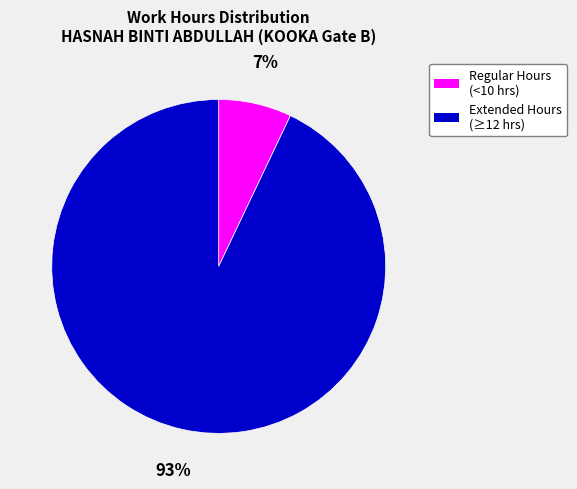

How many slices are in this pie chart?

2